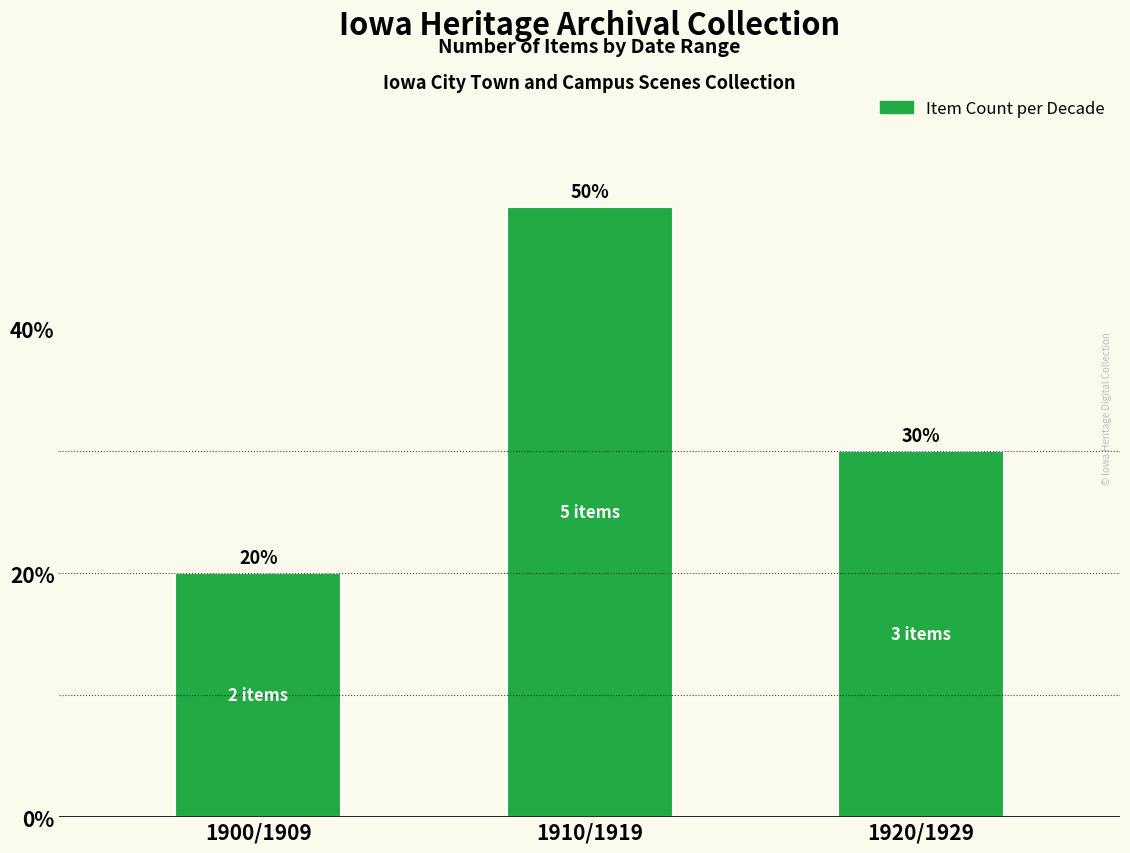

How many values are below 30?

1